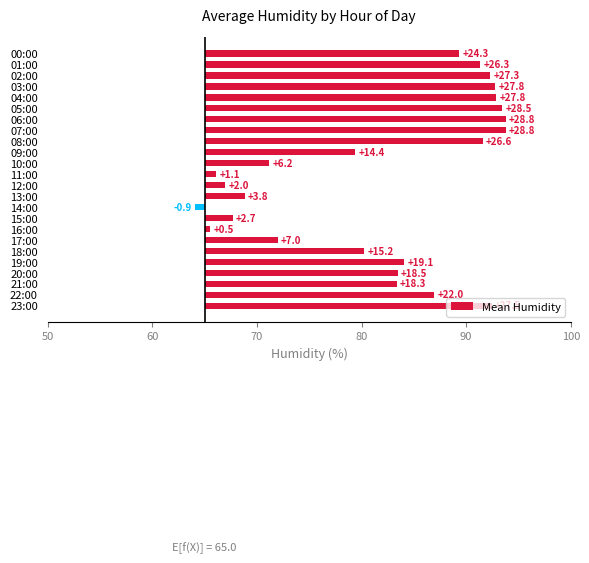

Between 06:00 and 13:00, which is larger?

06:00